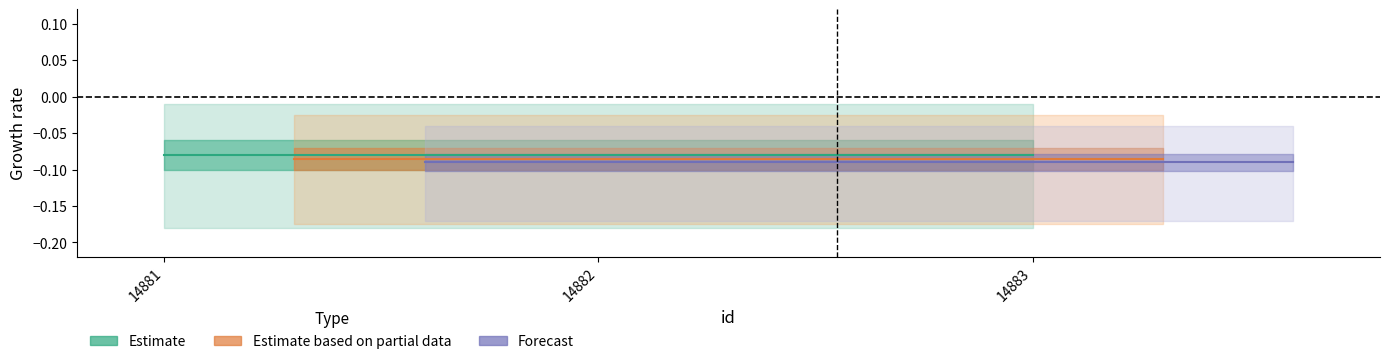

How many lines are shown in the chart?

3